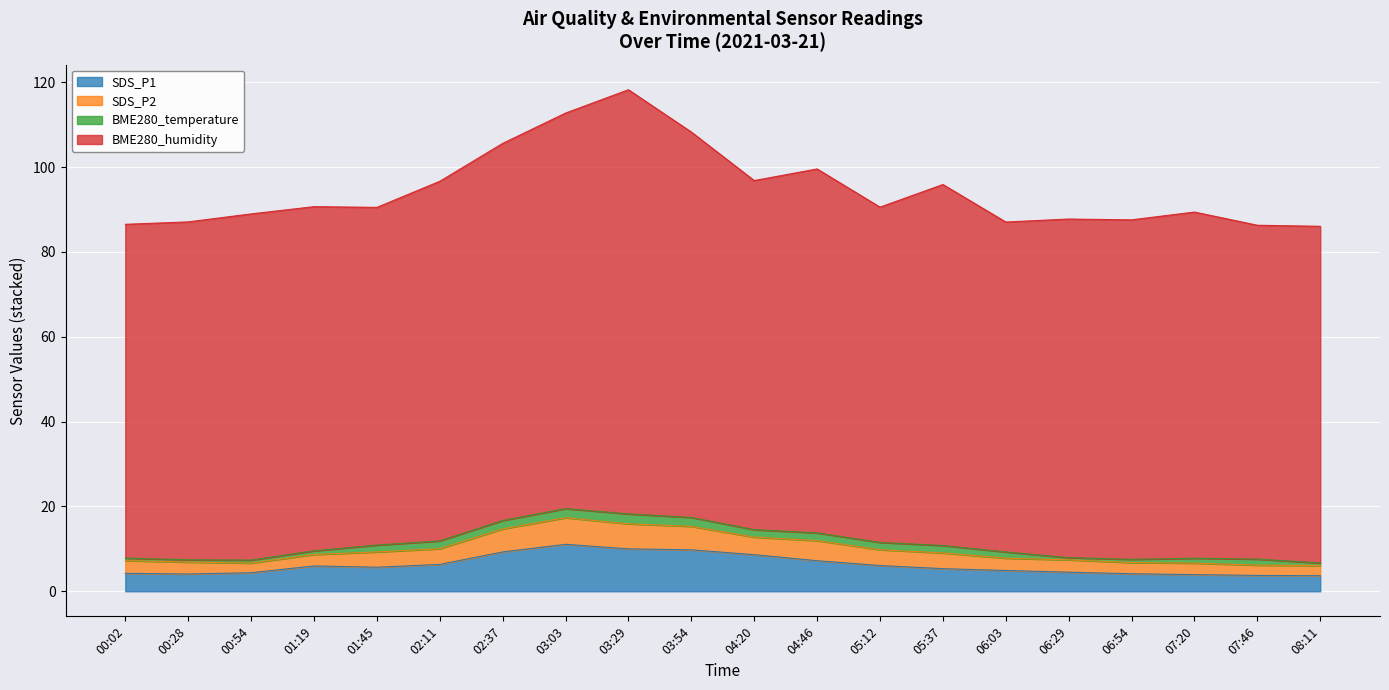

Which label corresponds to the smallest value in the chart?

08:11